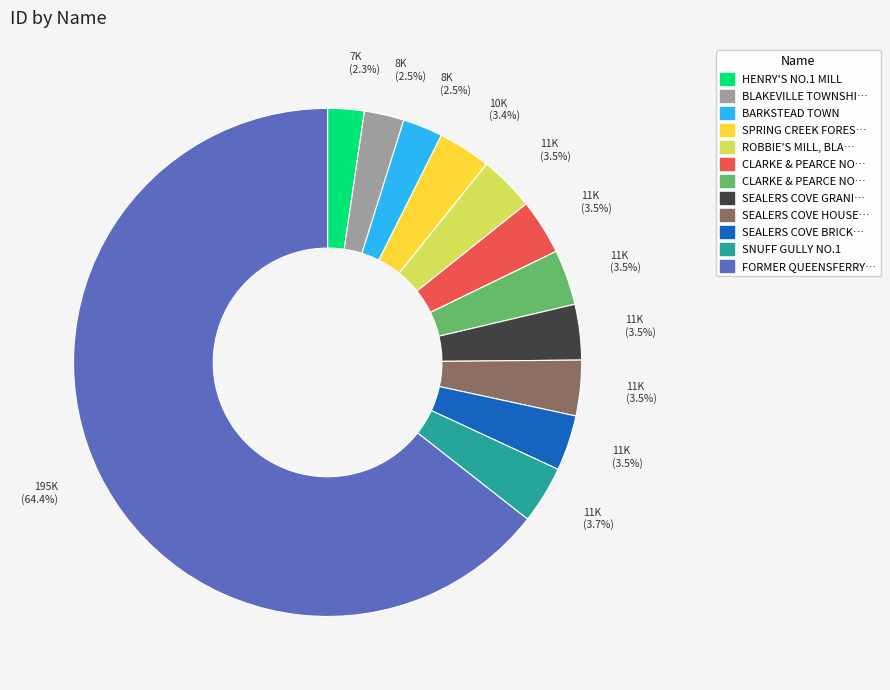

How many segments does this pie chart have?

12